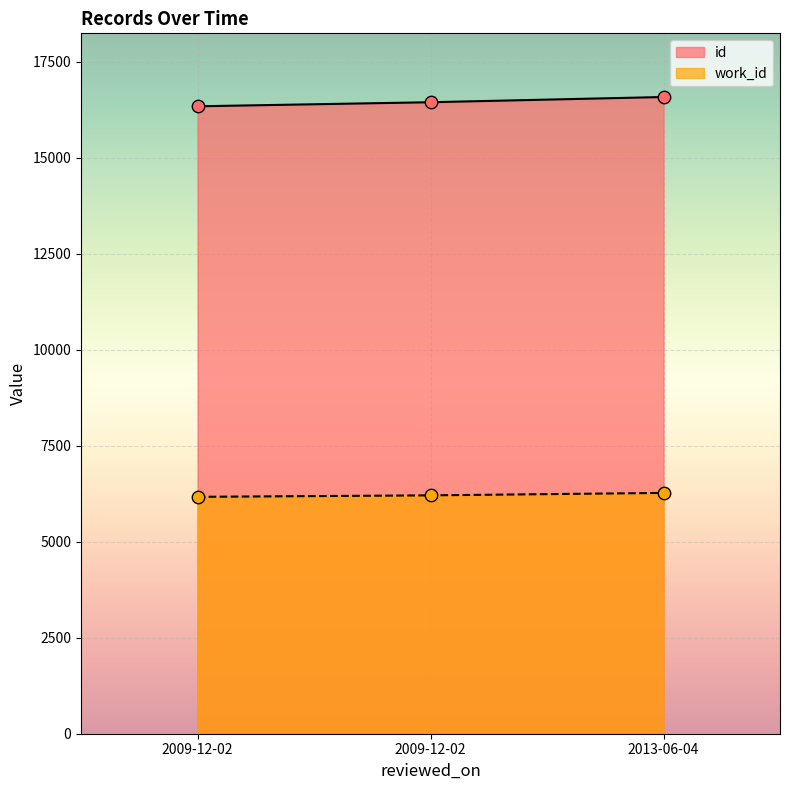

At which category is the sum across all series the highest?

2013-06-04